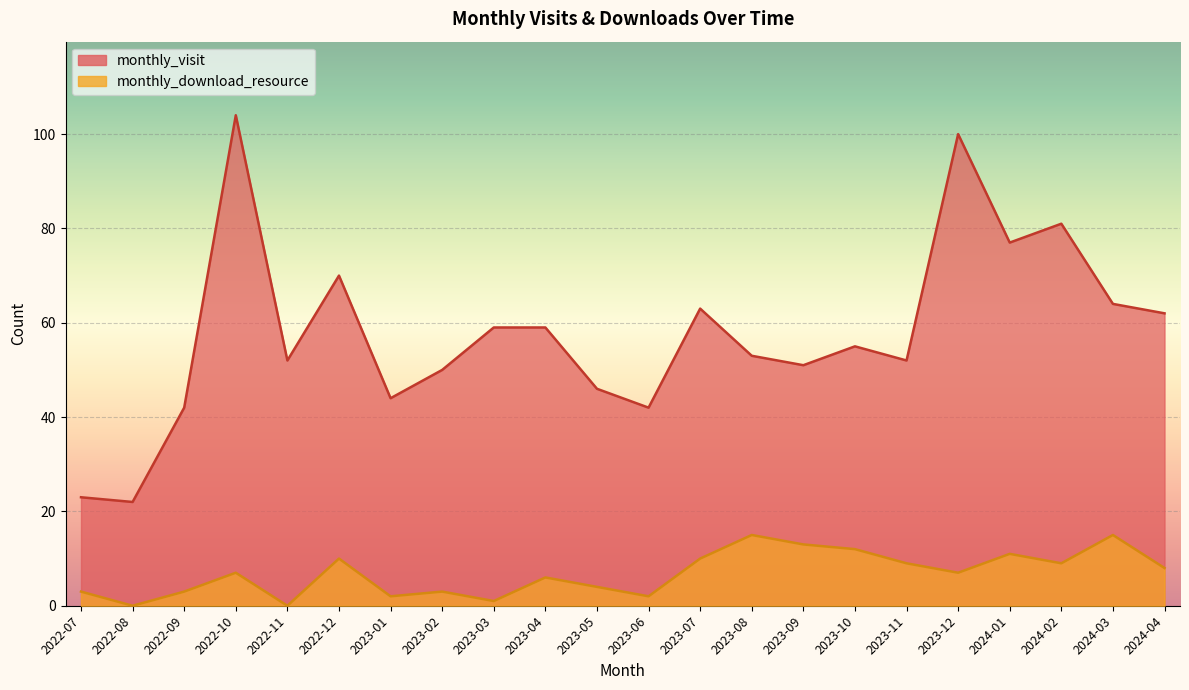

True or false: monthly_visit and monthly_download_resource cross at least once.

False